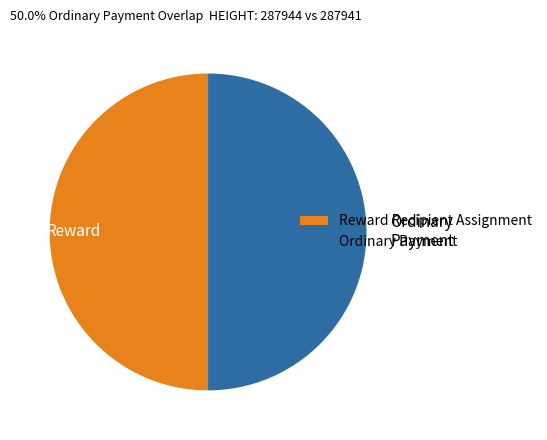

Is it true that Reward Recipient Assignment is 50% of the pie?

True